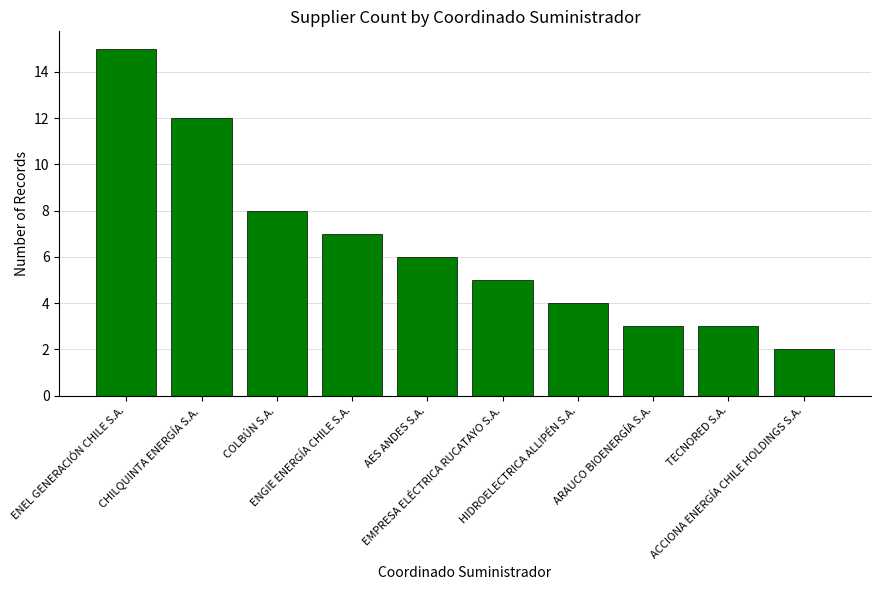

What is the ratio of the value at HIDROELECTRICA ALLIPÉN S.A. to the value at TECNORED S.A.?

1.3